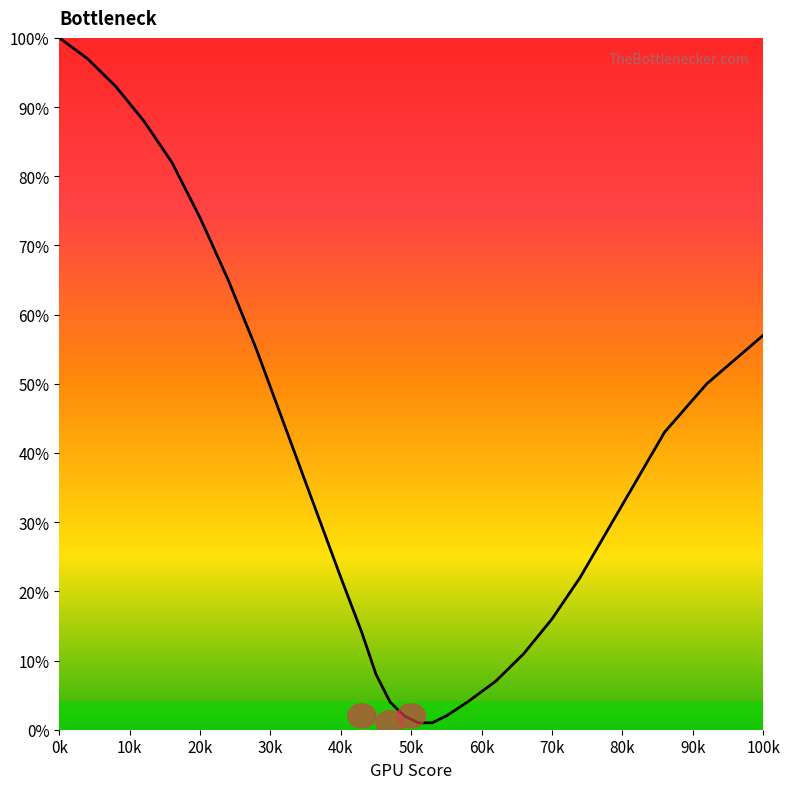

What is the greatest value displayed?

100